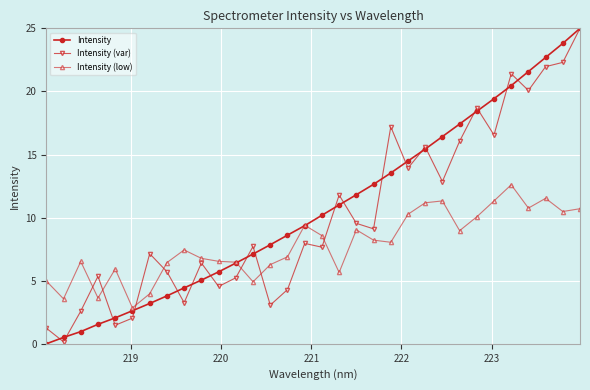

True or false: Intensity has more than 2 points higher than both neighbors.

False